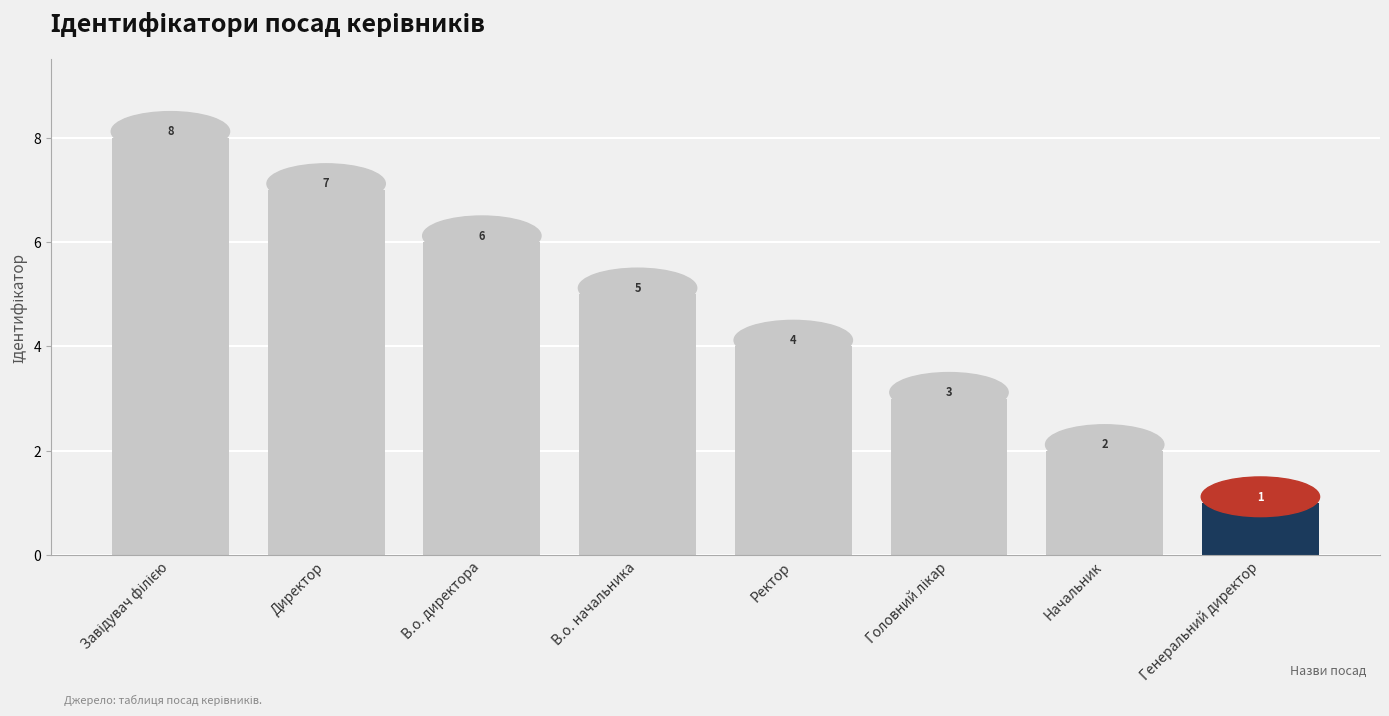

How many data points does each series have?

8